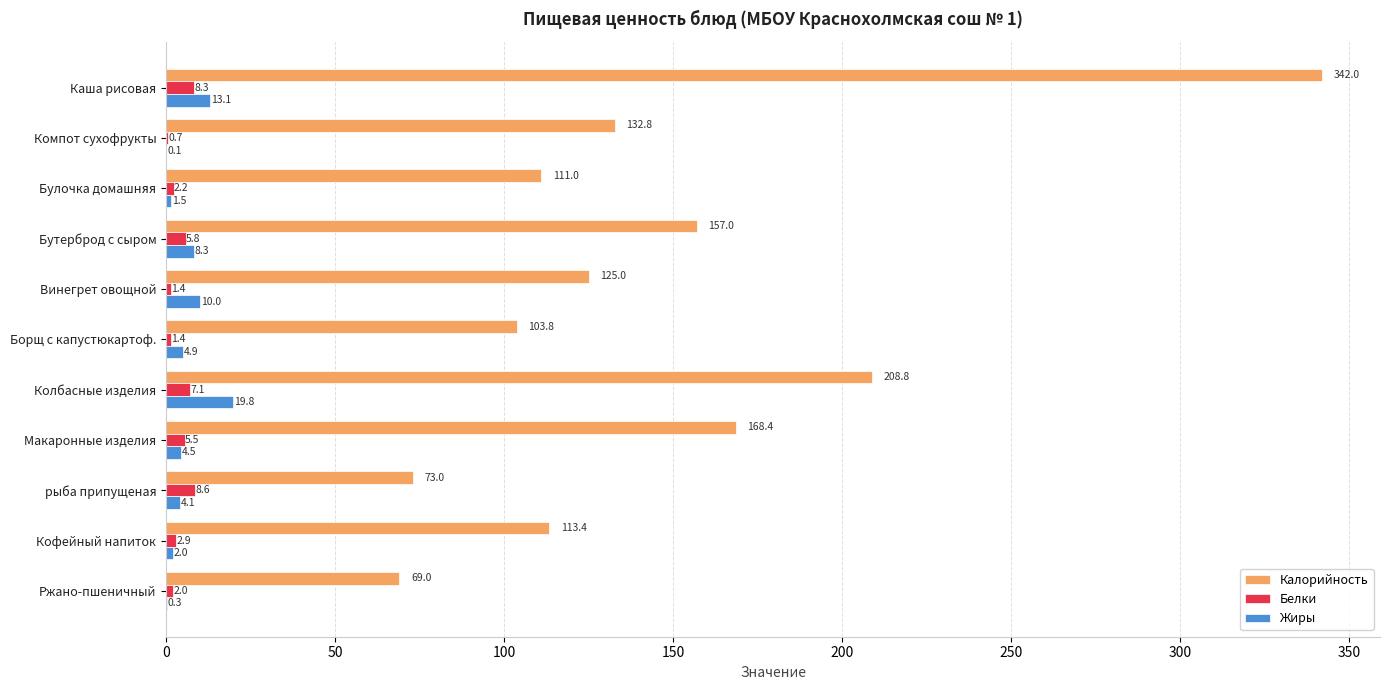

The Калорийность series shows 64.2 at Булочка домашняя. True or false?

False